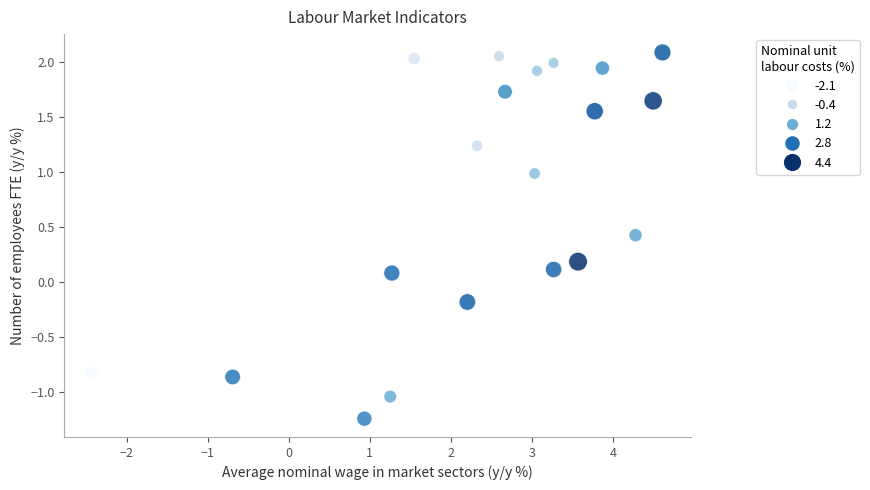

What is the range of X values (max minus min)?

7.0